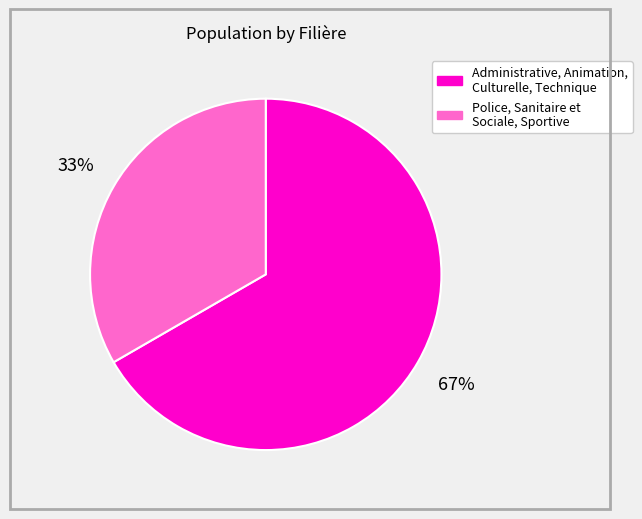

Does any single category account for the majority?

Yes